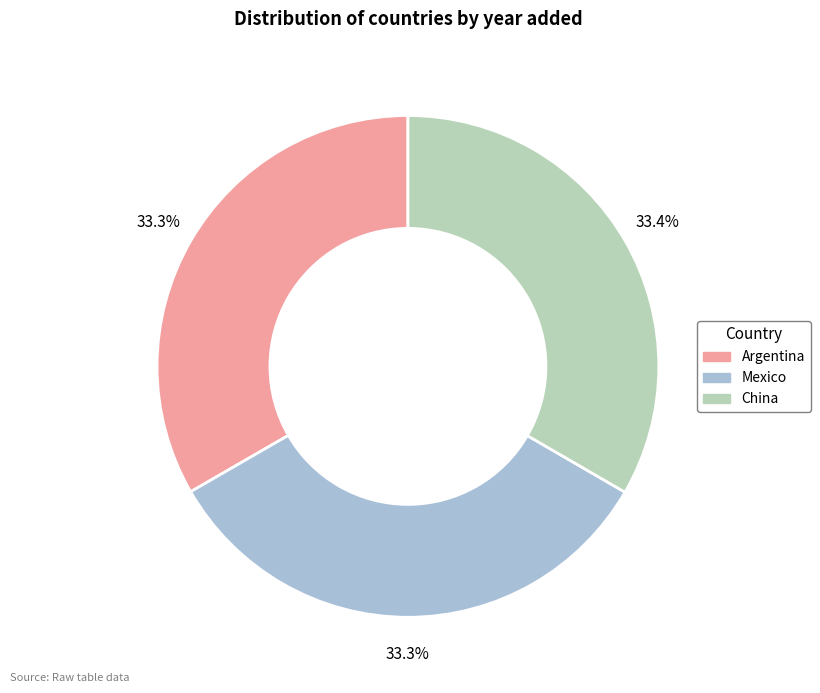

Approximately how many times larger is the value at China compared to Argentina?

1.0